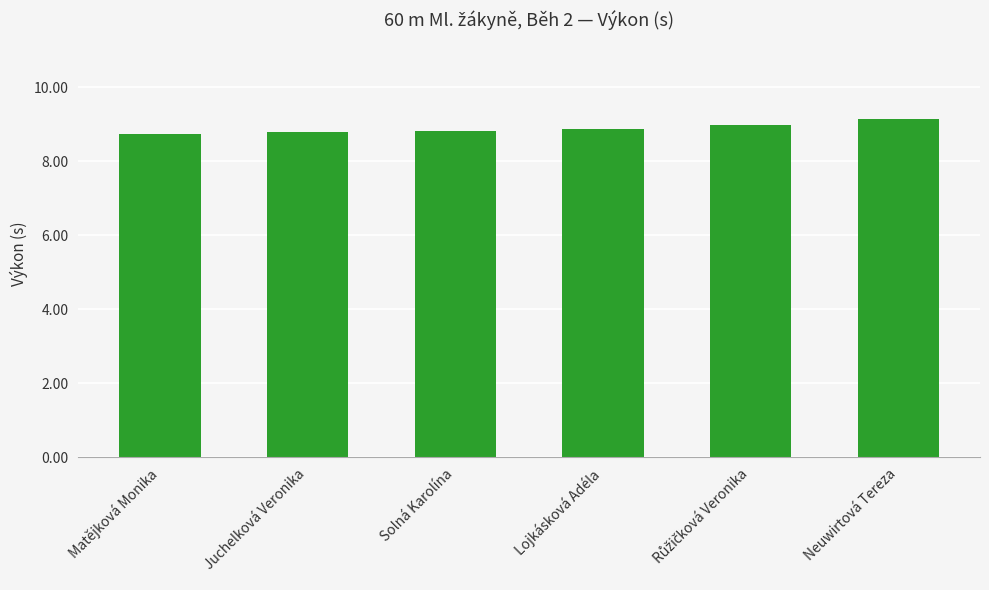

Approximately how many times larger is the value at Juchelková Veronika compared to Solná Karolína?

1.0